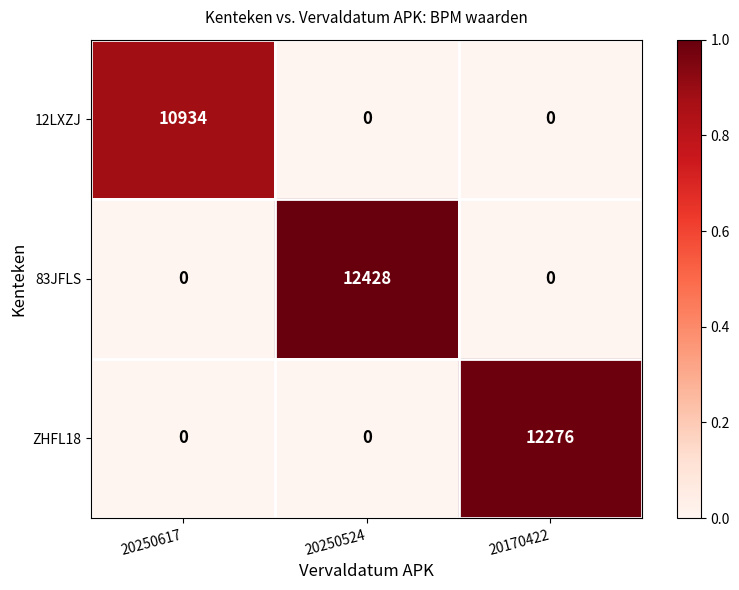

Is it true that 12LXZJ equals 0 at 20170422?

True